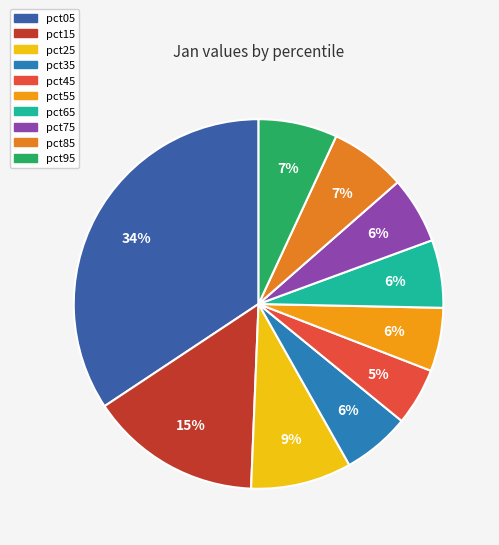

What is the smallest slice in the pie chart?

pct45